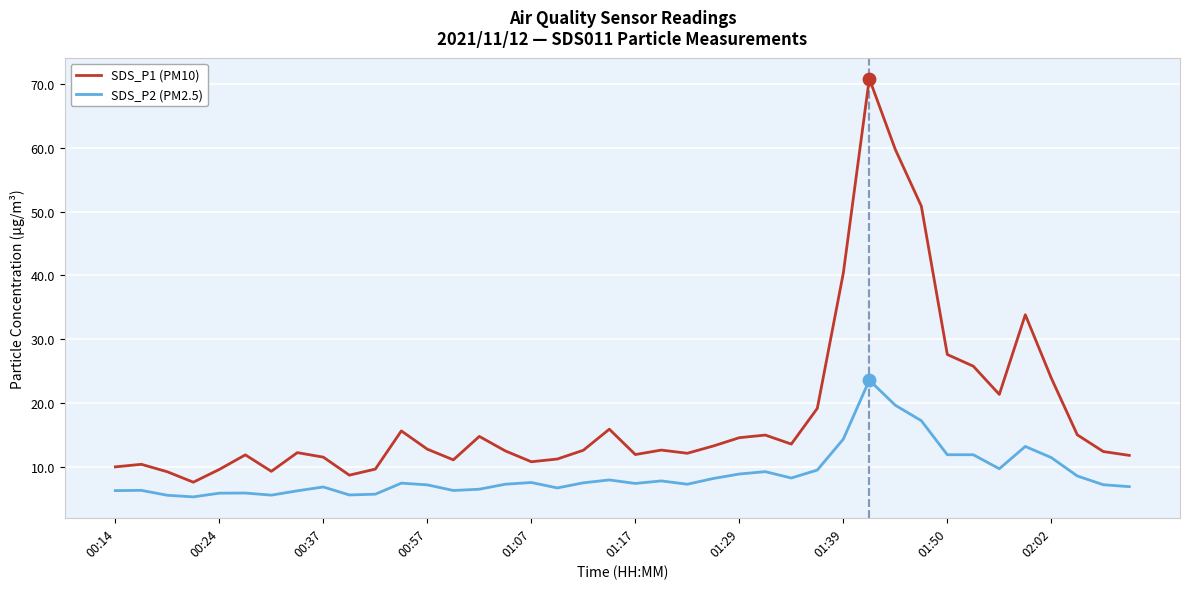

What are all the series names shown in the legend?

SDS_P1 (PM10), SDS_P2 (PM2.5)